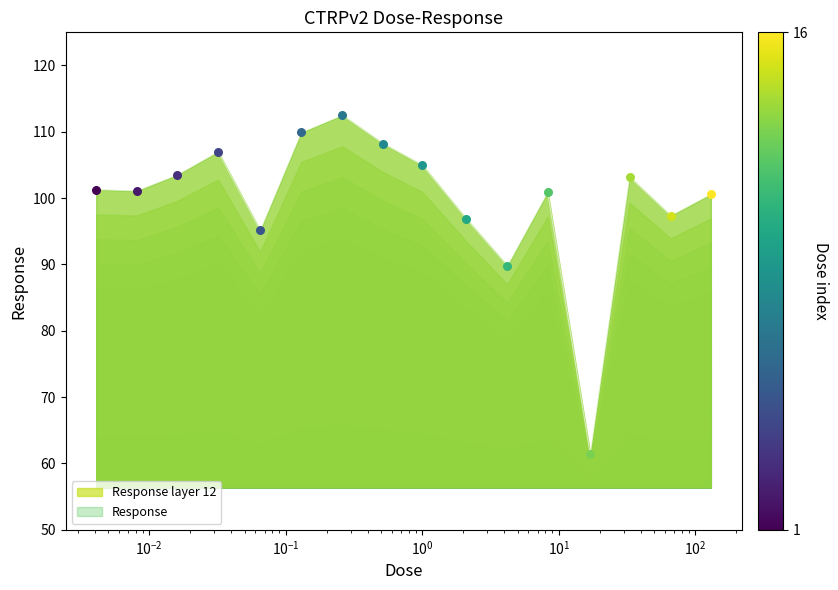

What is the smallest value displayed?

61.4